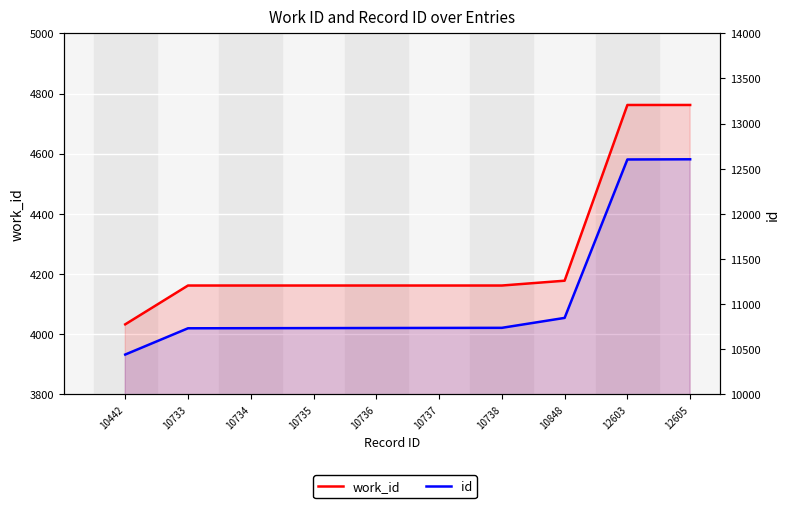

True or false: id has a value of 4734 at 10733.

False